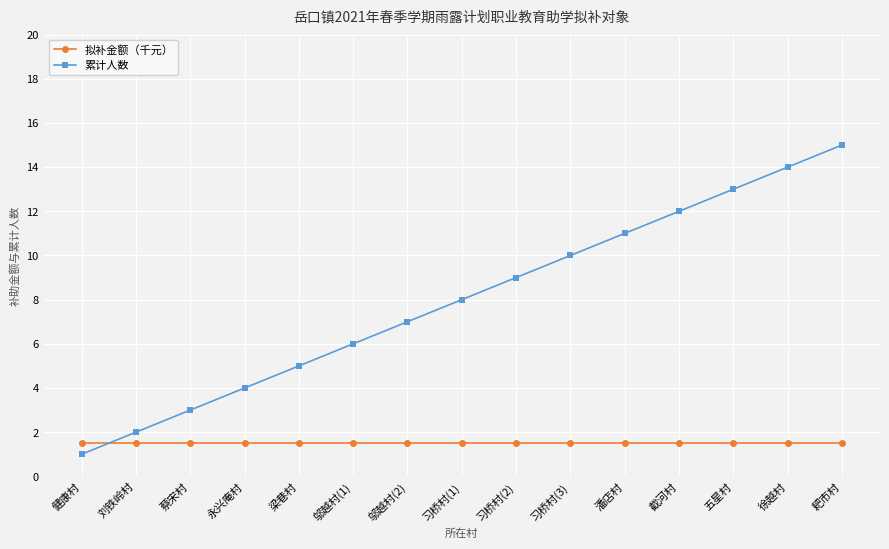

Reading right to left, extract all data points from this chart.

拟补金额（千元）: 1.5	1.5	1.5	1.5	1.5	1.5	1.5	1.5	1.5	1.5	1.5	1.5	1.5	1.5	1.5
累计人数: 15.0	14.0	13.0	12.0	11.0	10.0	9.0	8.0	7.0	6.0	5.0	4.0	3.0	2.0	1.0